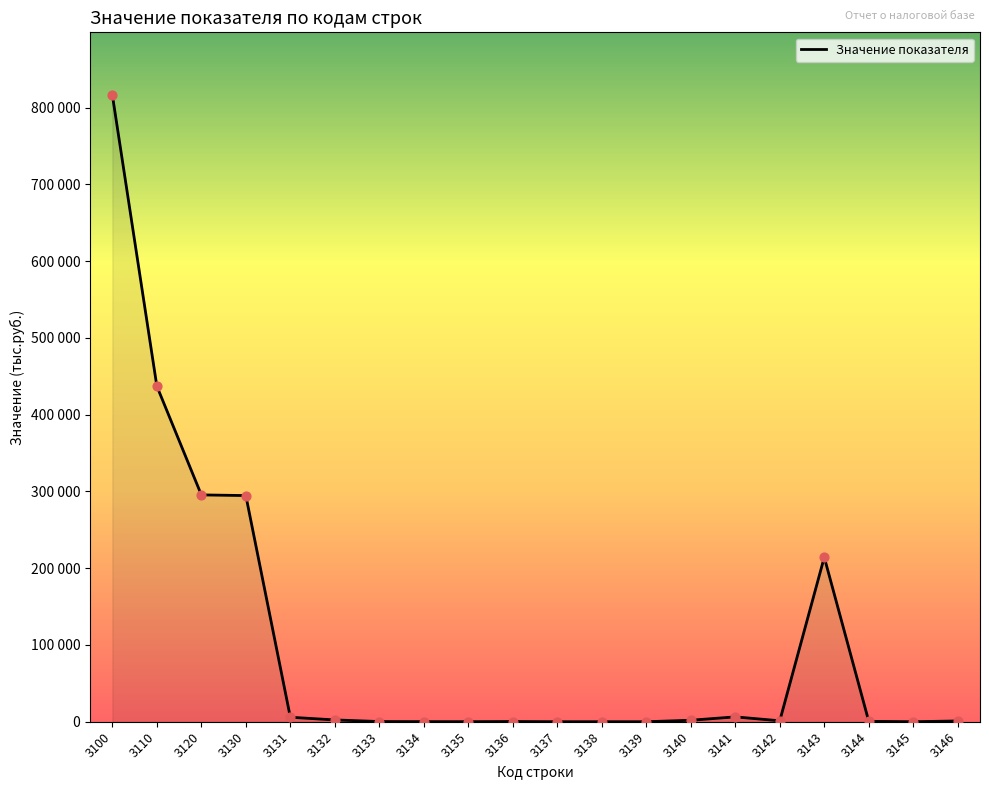

Between 3145 and 3120, which is larger?

3120